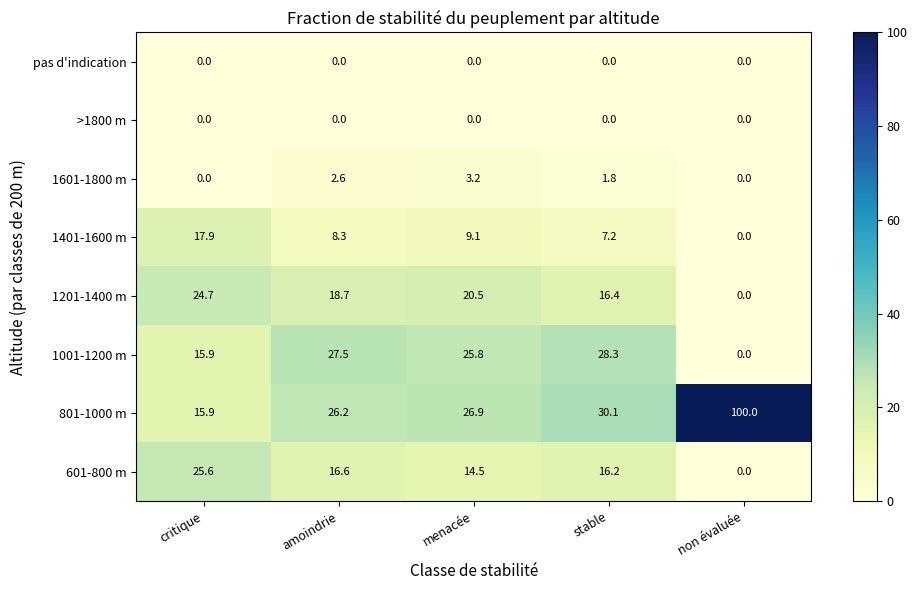

Which series has the widest spread of values?

801-1000 m